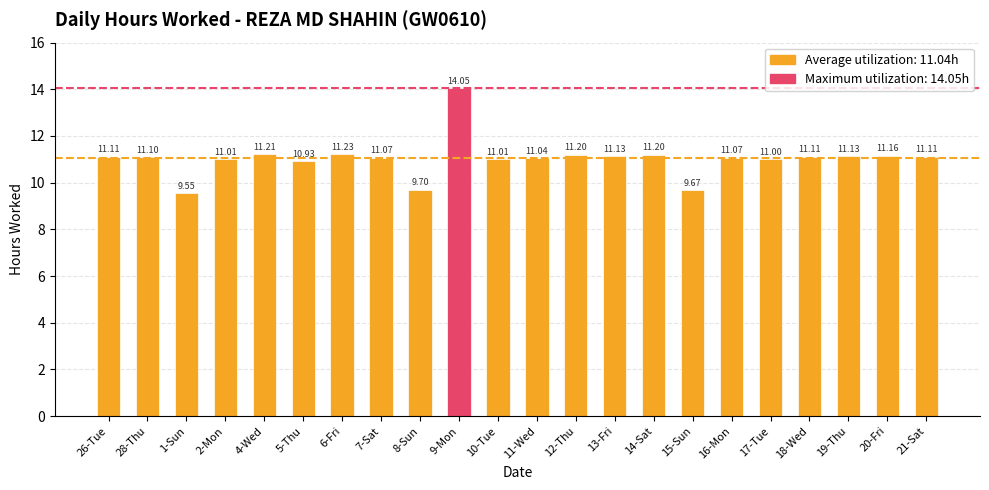

How many values are below 11?

4